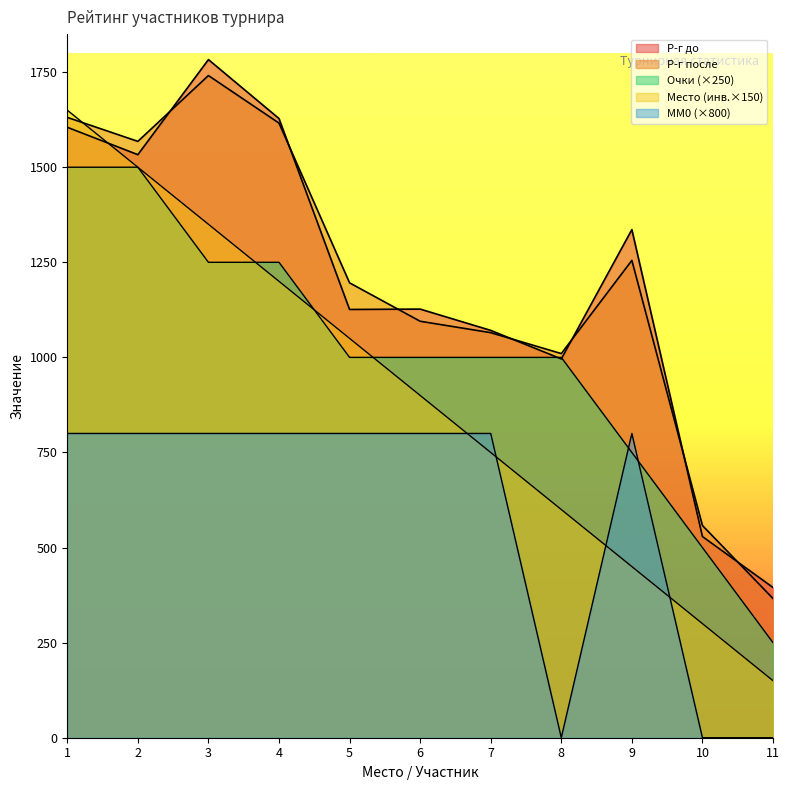

What is the lowest value of the Место series?

150